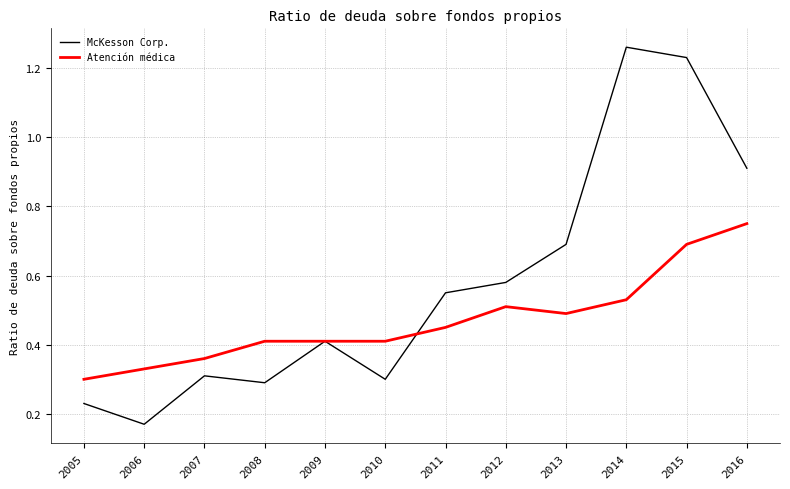

What is the spread (max minus min) of values at 2012?

0.1